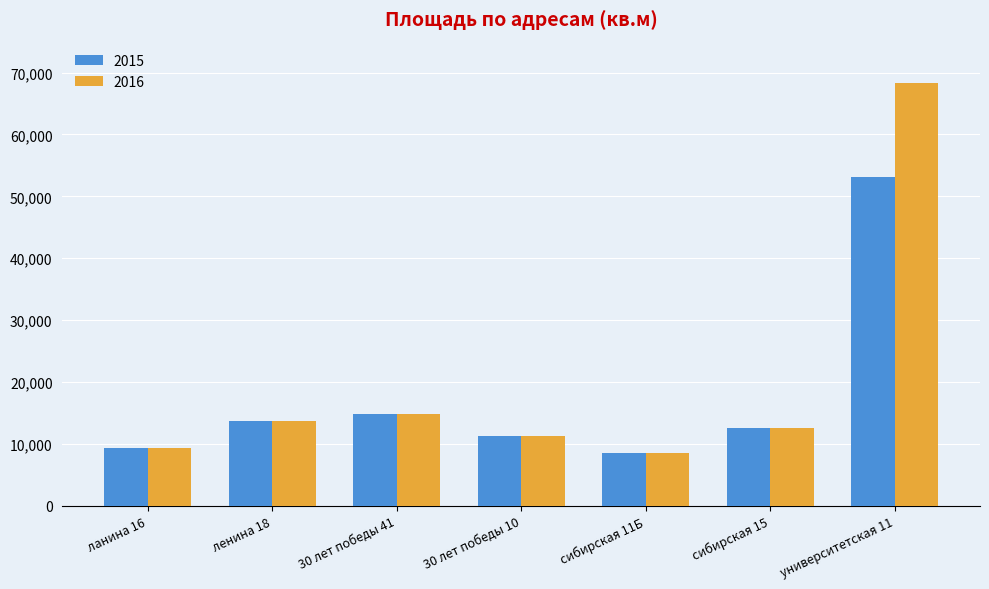

Which label corresponds to the smallest value in the chart?

сибирская 11Б